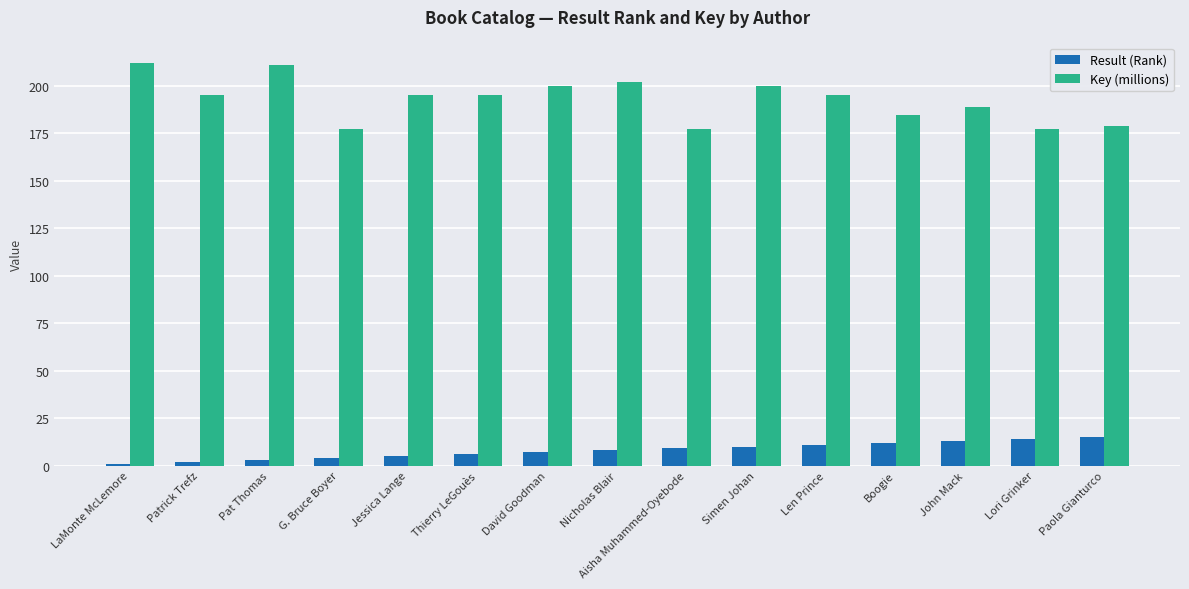

What is the sum of all Result (Rank) values?

120.0